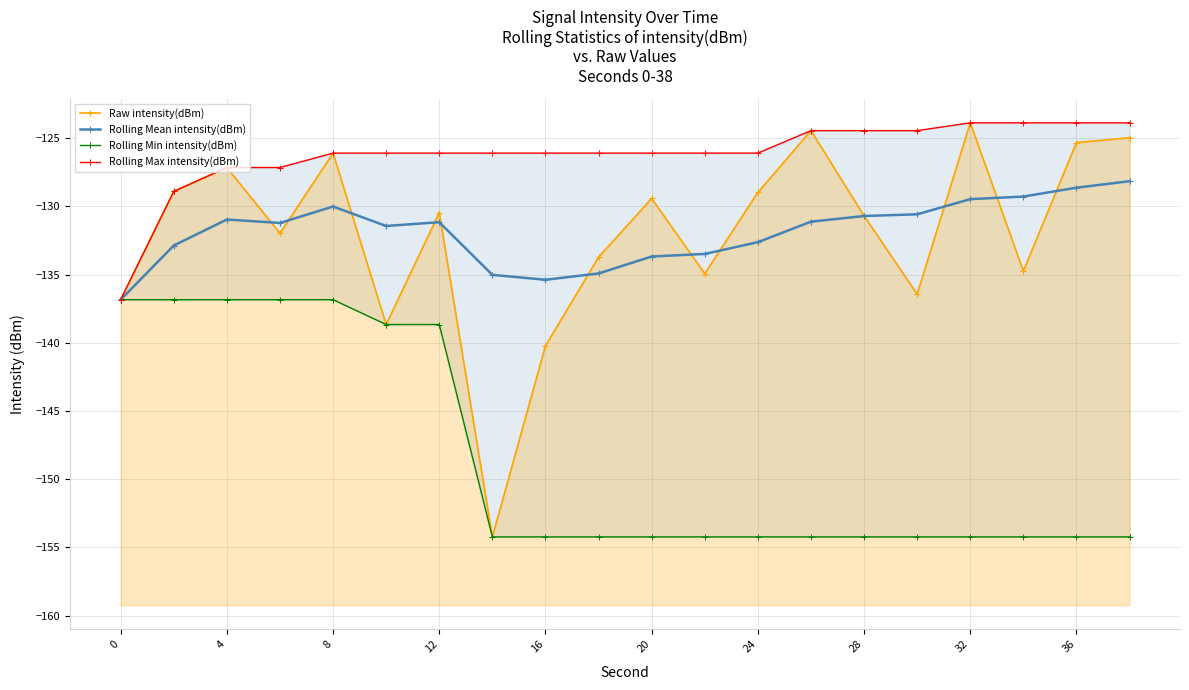

Is it true that Rolling Min intensity(dBm) equals -187.1 at 0?

False